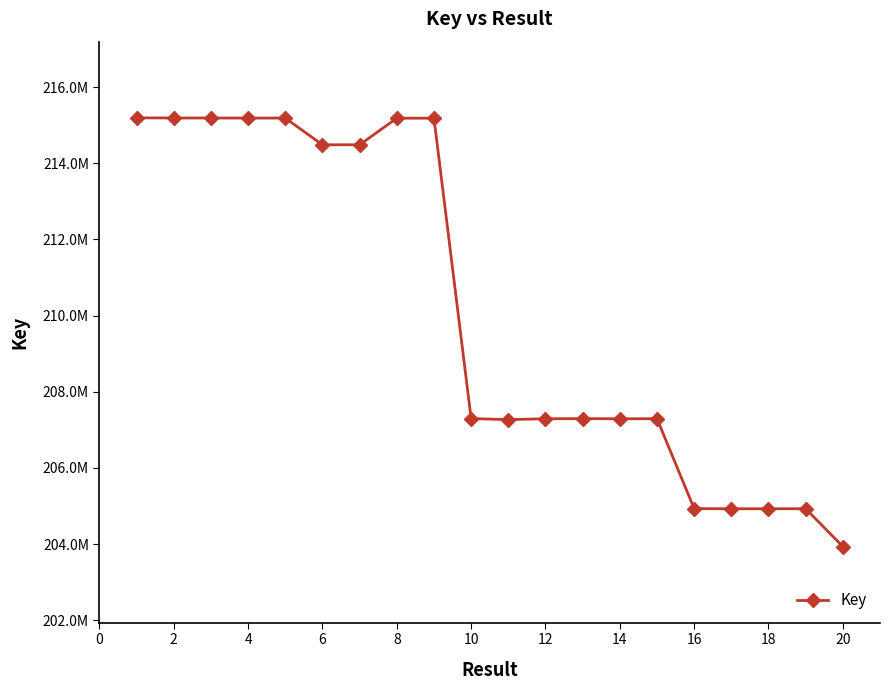

Is this an area chart (filled region under the line)?

No